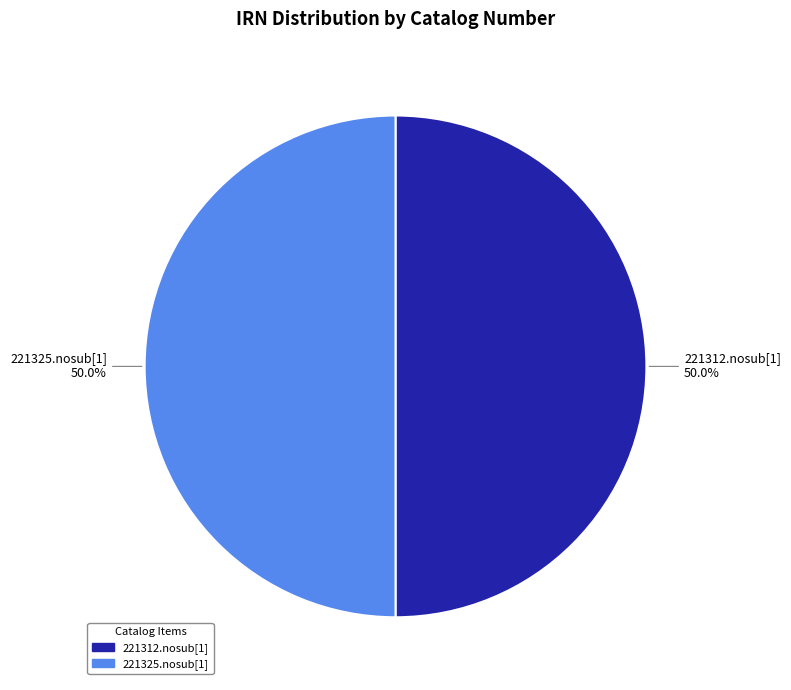

Approximately how many times larger is the value at 221325.nosub[1] compared to 221312.nosub[1]?

1.0